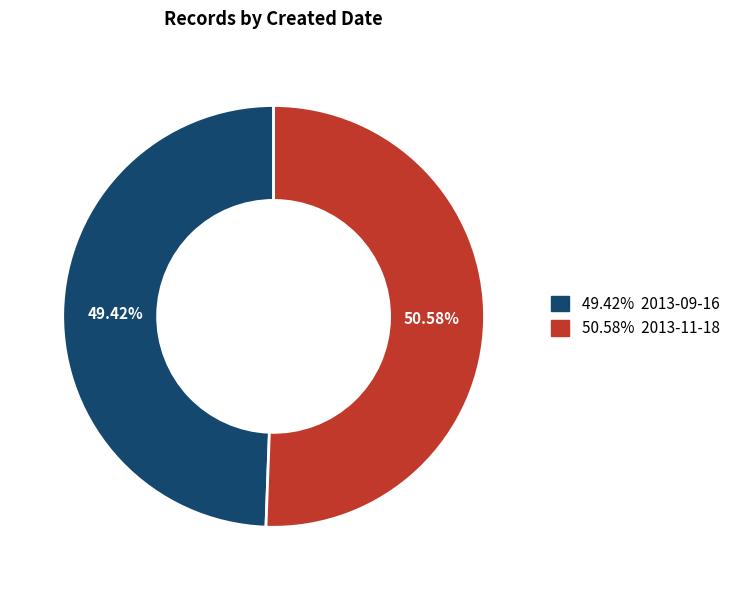

Does any single category account for the majority?

Yes